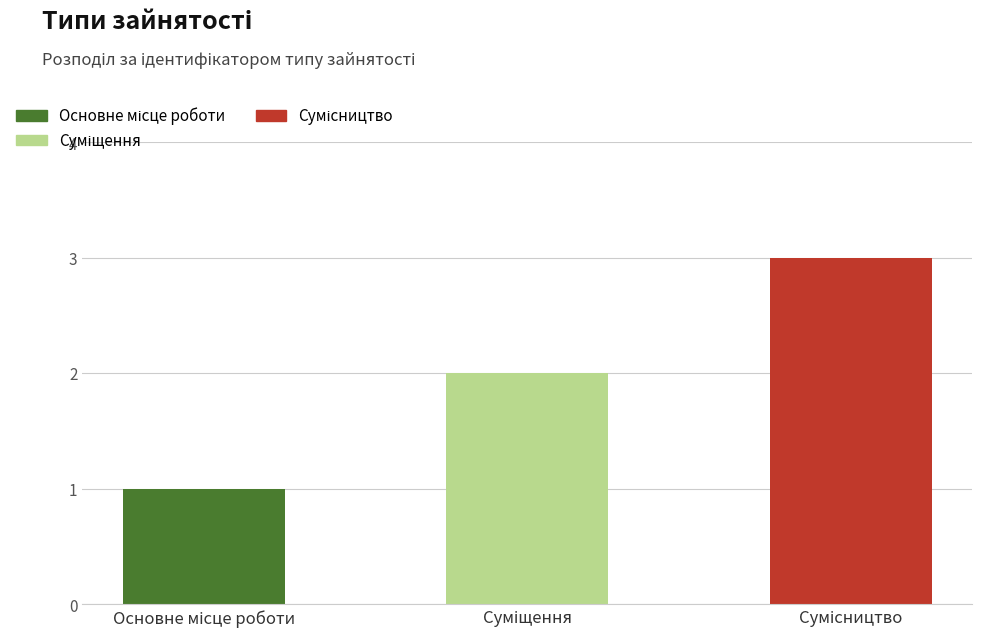

Is it true that the value at Сумісництво is 3?

True